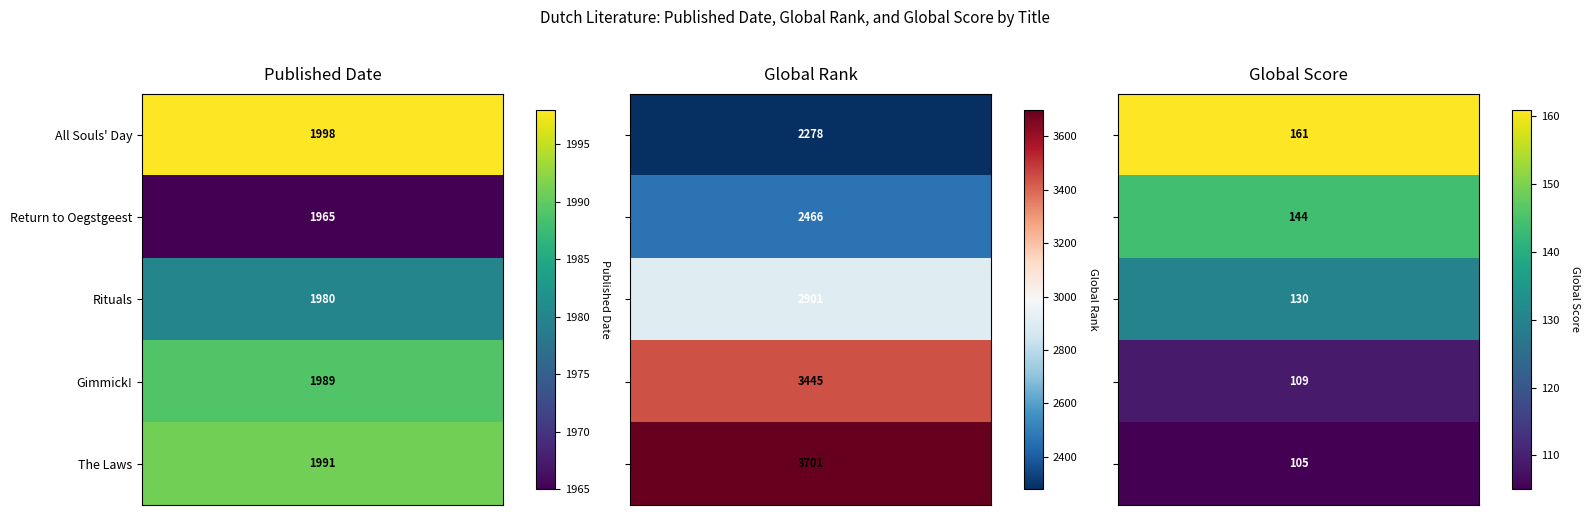

How many values in the The Laws series exceed 1991?

1